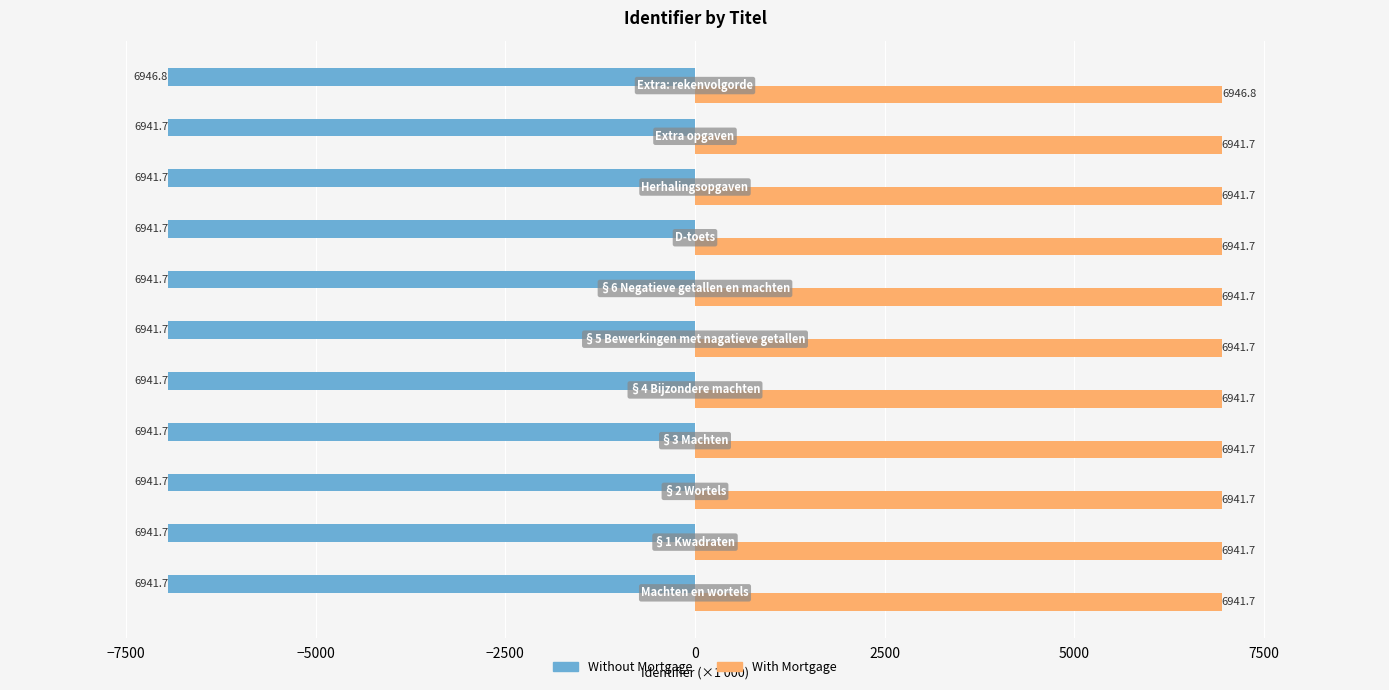

What is the smallest value displayed?

-6946.8